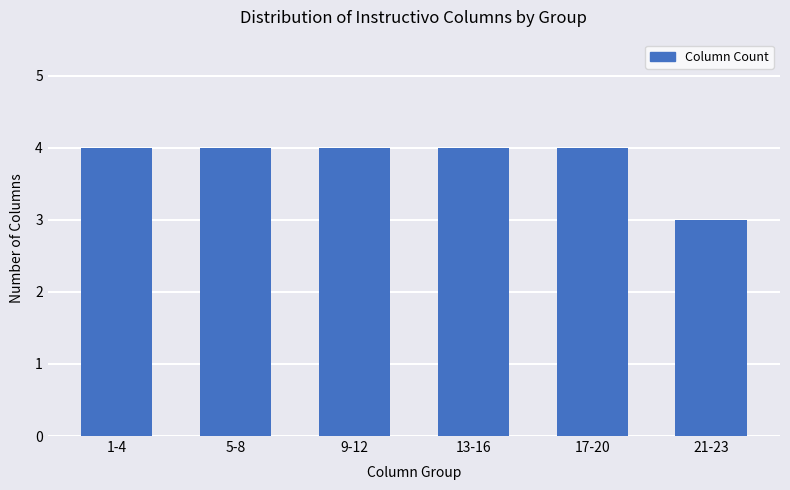

What is the smallest value displayed?

3